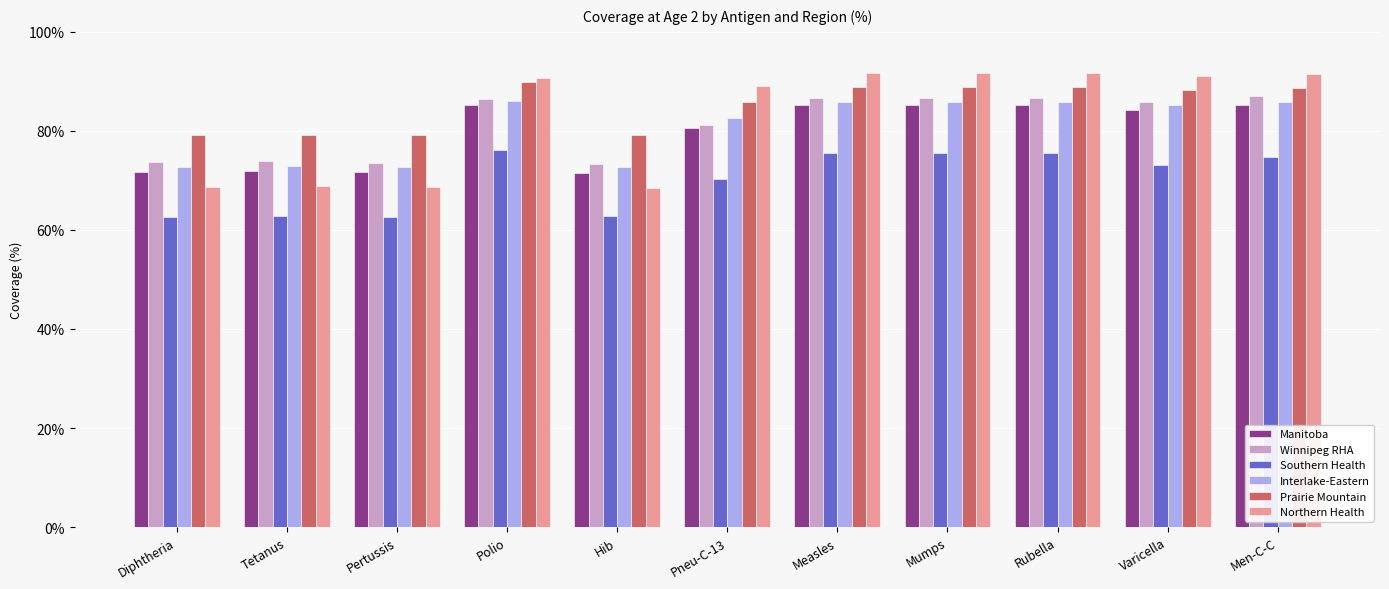

At how many categories does at least one series exceed 0?

11